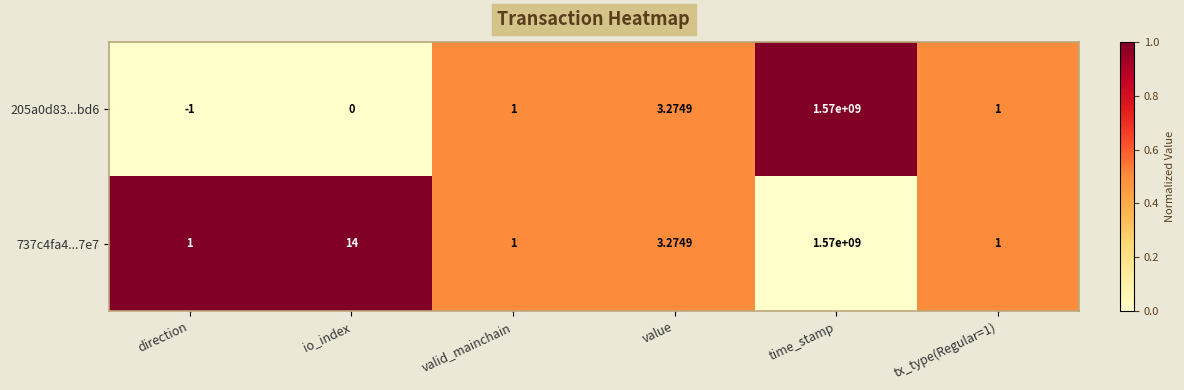

Which category has the lowest value in the 205a0d83...bd6 series?

direction